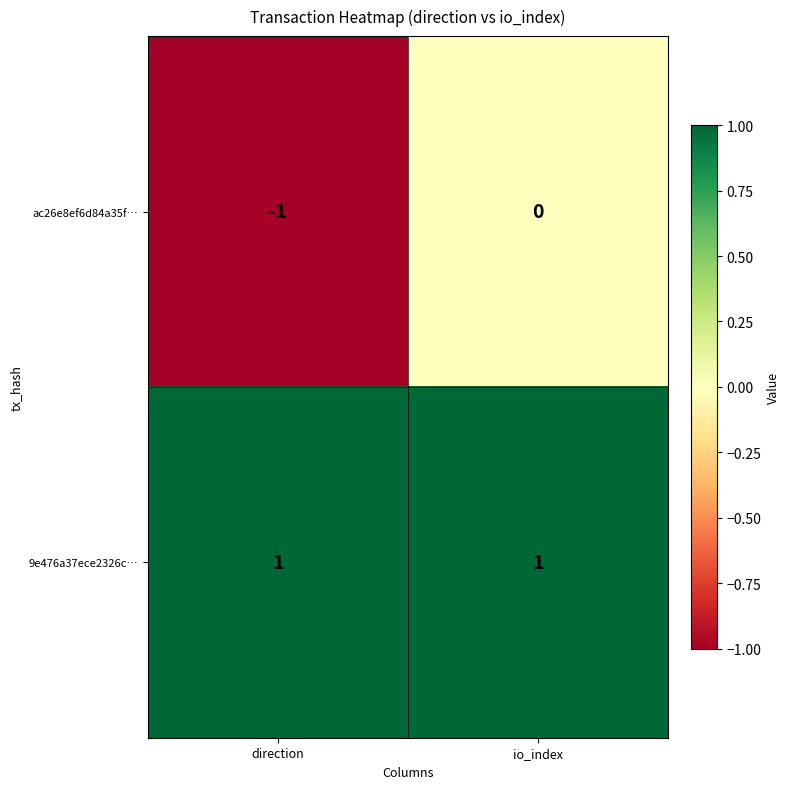

Which series has the widest spread of values?

ac26e8ef6d84a35f…